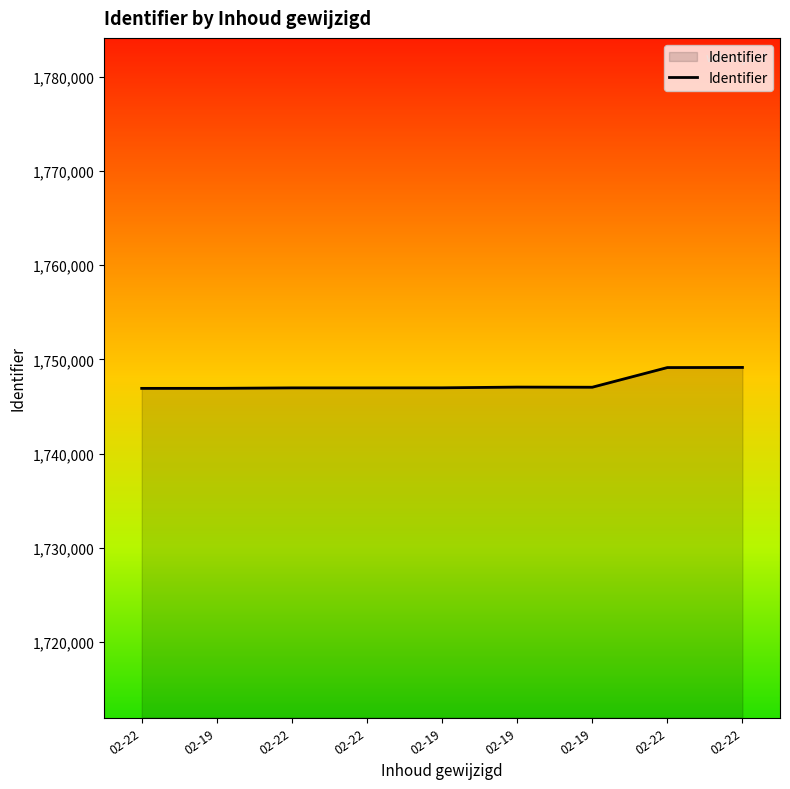

Does the chart have visible grid lines?

No